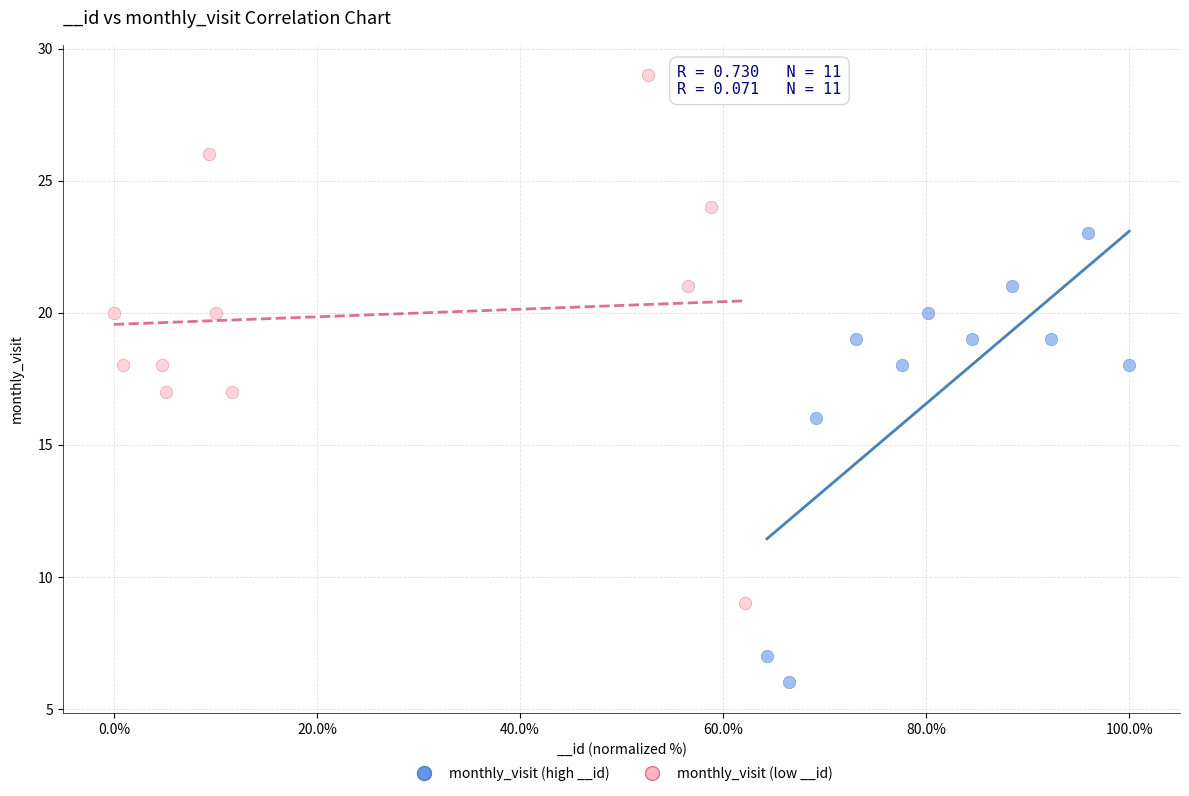

Which series reaches the minimum Y coordinate?

monthly_visit (high __id)